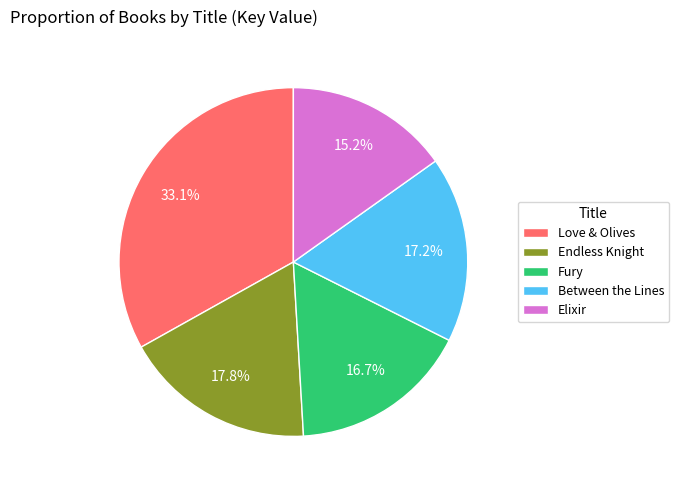

What is the smallest slice in the pie chart?

Elixir